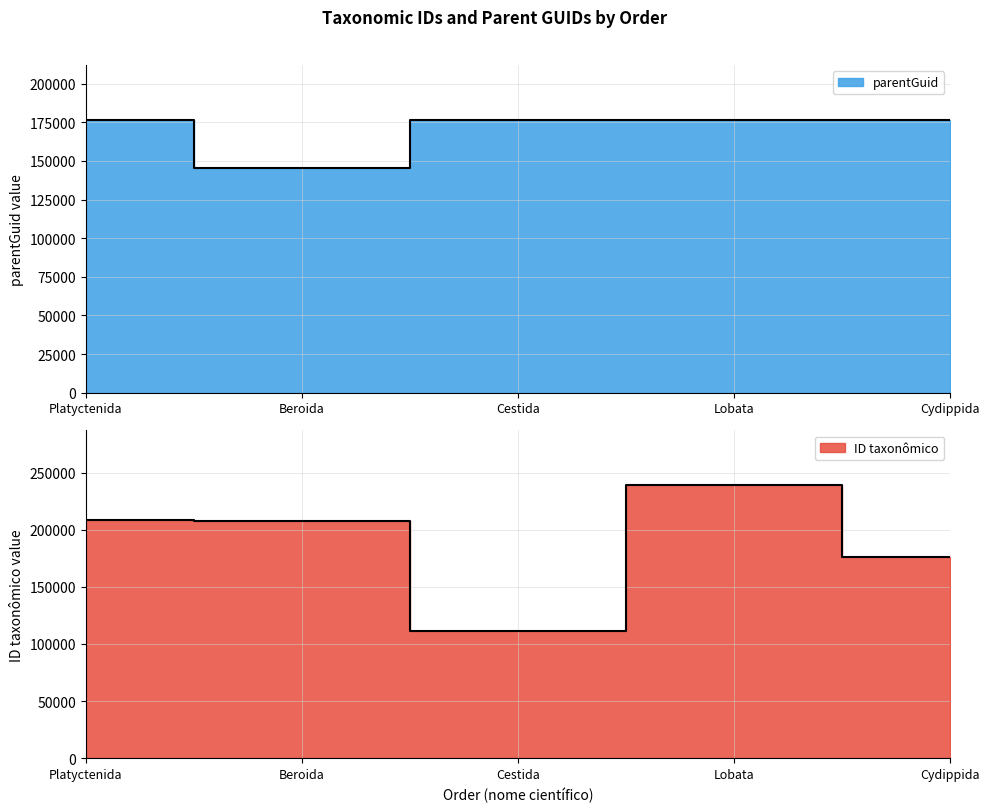

Which label corresponds to the smallest value in the chart?

Cestida